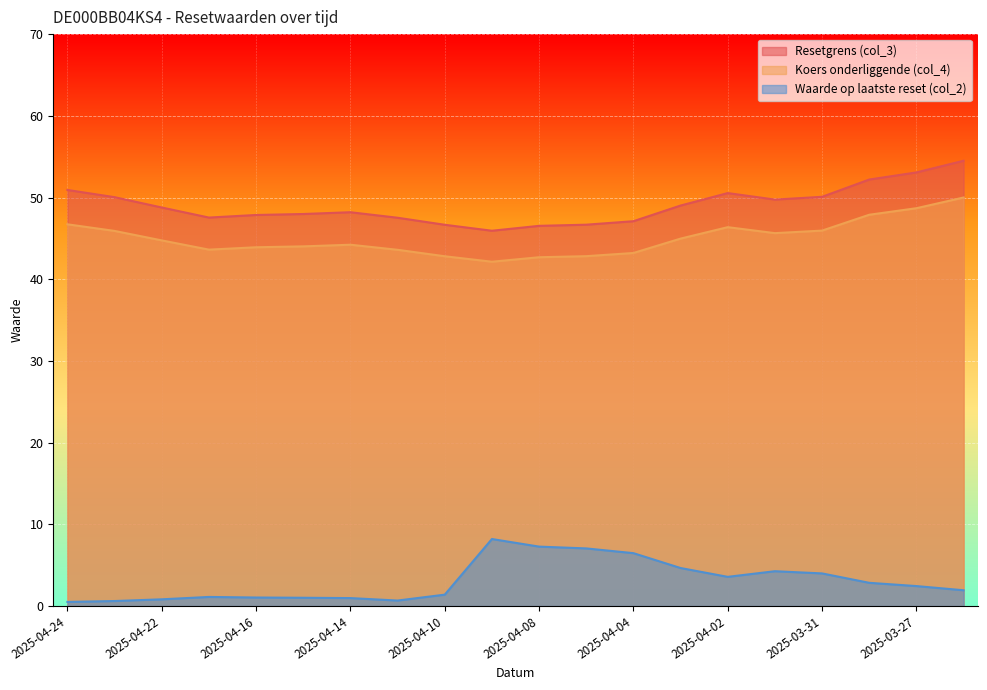

The value of Resetgrens (col_3) at 2025-04-16 is 30.5. True or false?

False